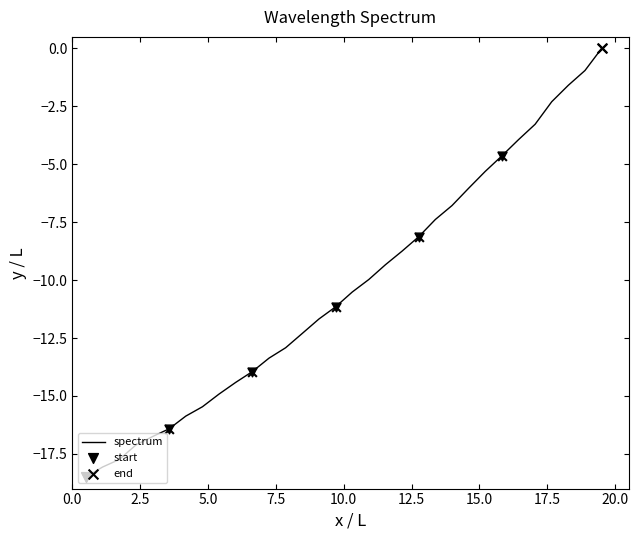

What is the difference between the maximum and minimum values?

18.5